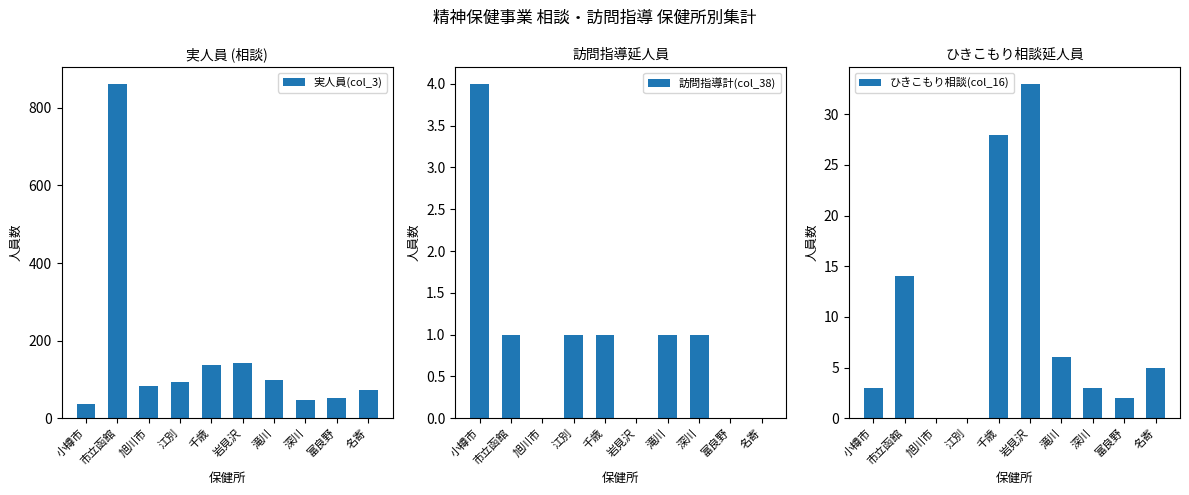

Reading left to right, extract all data points from this chart.

実人員(col_3): 小樽市=37	市立函館=862	旭川市=83	江別=94	千歳=136	岩見沢=141	滝川=99	深川=47	富良野=51	名寄=73
訪問指導計(col_38): 小樽市=4	市立函館=1	旭川市=0	江別=1	千歳=1	岩見沢=0	滝川=1	深川=1	富良野=0	名寄=0
ひきこもり相談(col_16): 小樽市=3	市立函館=14	旭川市=0	江別=0	千歳=28	岩見沢=33	滝川=6	深川=3	富良野=2	名寄=5